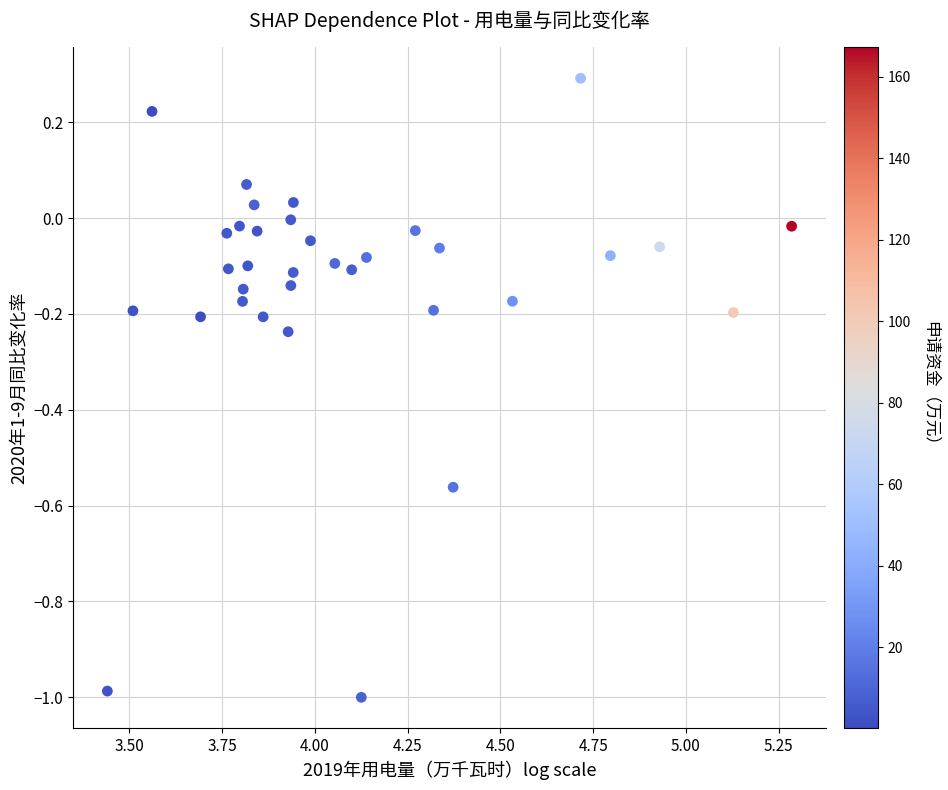

What is the range of Y values (max minus min)?

1.3